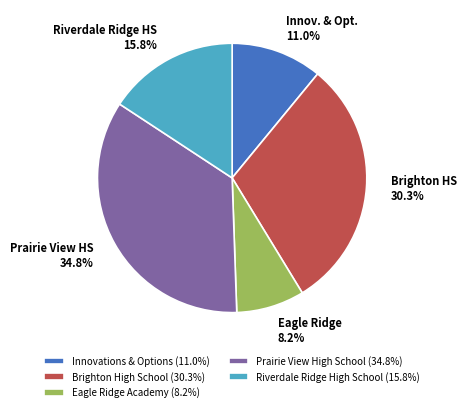

What is the ratio of the value at Brighton High School (30.3%) to the value at Riverdale Ridge High School (15.8%)?

1.9